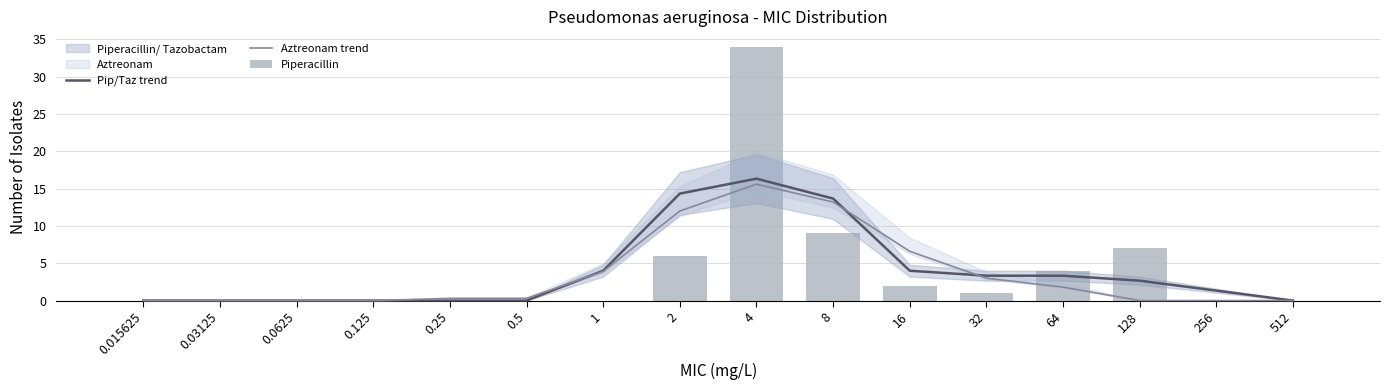

True or false: Piperacillin has a value of 0.0 at 0.5.

True